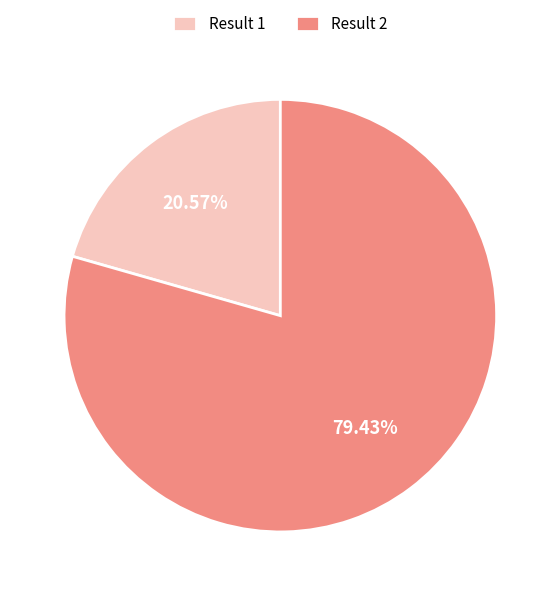

Which category has the biggest portion of the pie?

Result 2